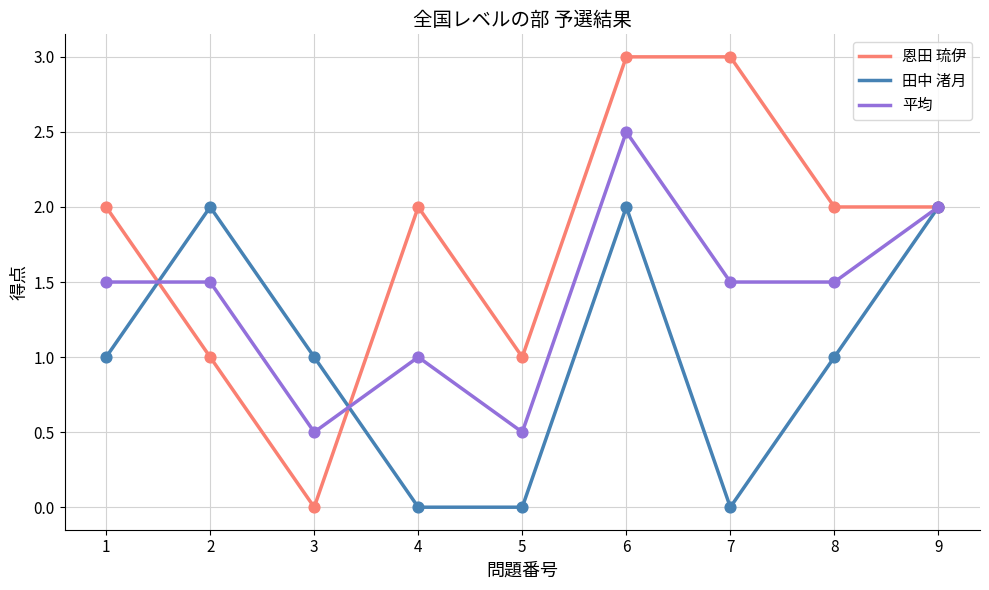

What is the total value across all series at 5?

1.5